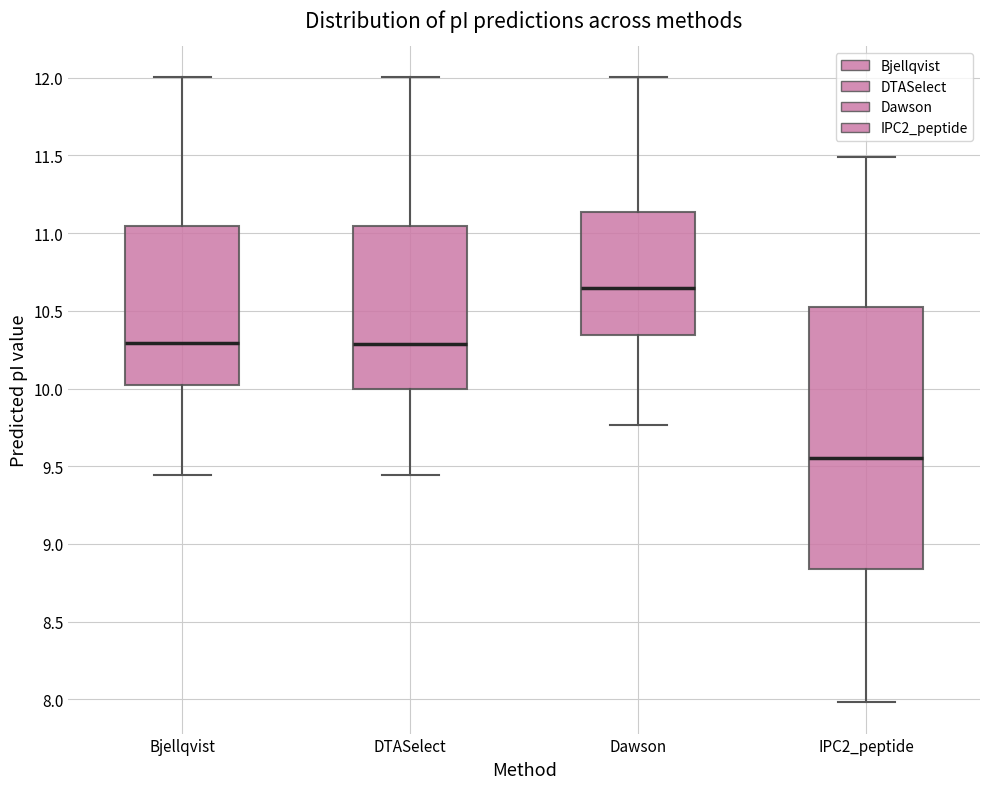

Comparing the boxes themselves (not the whiskers), which one is the tallest?

IPC2_peptide